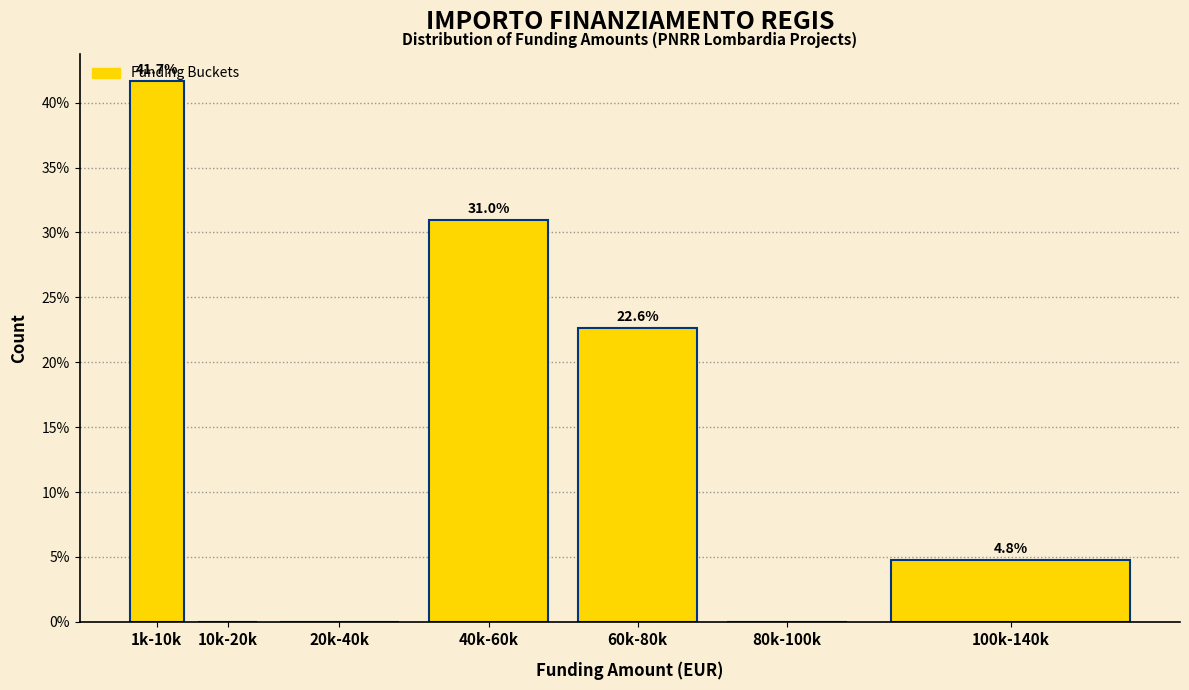

The chart shows a value of 0.0 at 80k-100k. True or false?

True